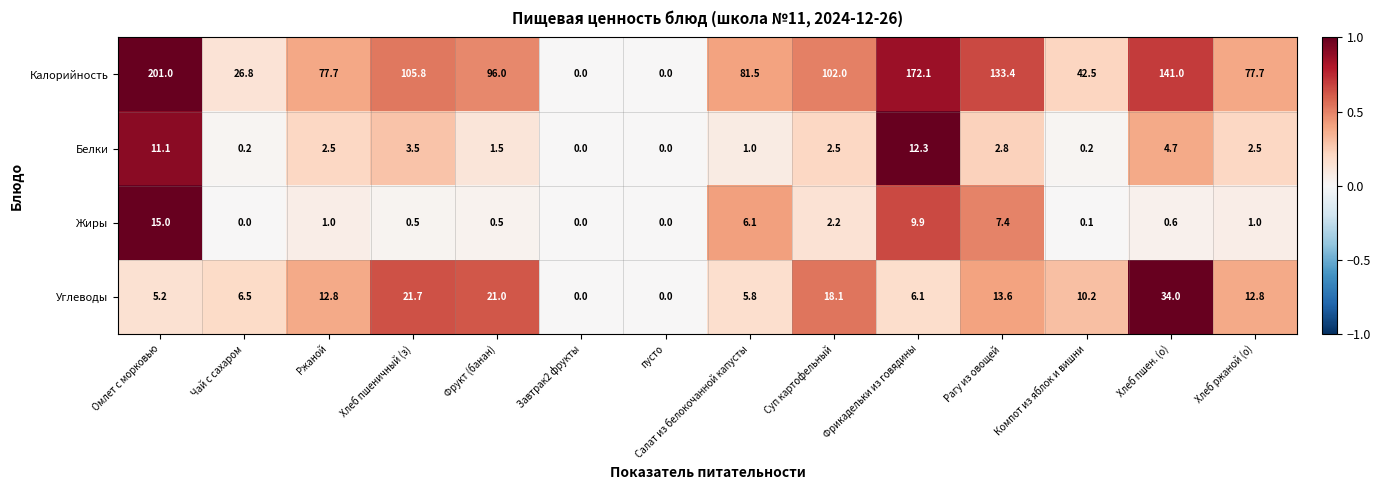

Rank the series at Ржаной from lowest to highest value.

Жиры, Белки, Углеводы, Калорийность